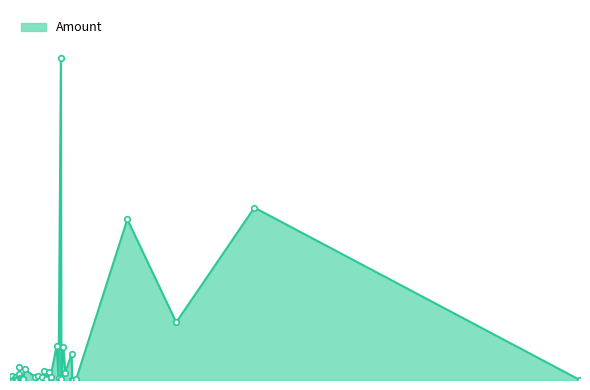

Reading left to right, transcribe all the data shown in this chart.

2017-12-29 16:09:04=0.0	2017-12-29 14:51:50=0.0	2017-07-08 01:09:32=269.0	2017-05-27 03:00:30=90.0	2017-04-30 21:38:28=250.7	2017-04-03 12:50:39=2.0	2017-04-02 00:58:05=0.2	2017-04-01 07:38:43=0.0	2017-04-01 00:05:54=40.8	2017-03-28 14:46:08=11.3	2017-03-27 14:05:03=51.7	2017-03-26 11:27:43=1.4	2017-03-26 06:53:02=502.0	2017-03-25 00:51:47=2.4	2017-03-23 23:55:09=53.8	2017-03-20 18:47:02=5.2	2017-03-19 18:16:00=12.2	2017-03-18 02:19:14=1.5	2017-03-17 06:56:21=13.7	2017-03-16 01:41:10=4.6	2017-03-14 23:37:30=0.6	2017-03-13 23:23:25=6.5	2017-03-12 14:17:29=4.2	2017-03-06 22:48:20=16.9	2017-03-06 02:16:10=1.0	2017-03-05 23:15:31=1.0	2017-03-05 13:04:23=2.0	2017-03-05 01:41:23=3.0	2017-03-04 20:34:22=1.0	2017-03-04 16:26:08=3.0	2017-03-04 03:57:41=3.0	2017-03-03 22:50:42=20.0	2017-03-03 19:02:59=9.8	2017-03-02 18:55:09=0.4	2017-03-02 15:30:35=2.0	2017-03-01 22:31:00=5.0	2017-03-01 15:15:33=3.1	2017-02-28 14:08:33=0.3	2017-02-27 23:19:58=6.0	2017-02-26 23:40:00=5.0